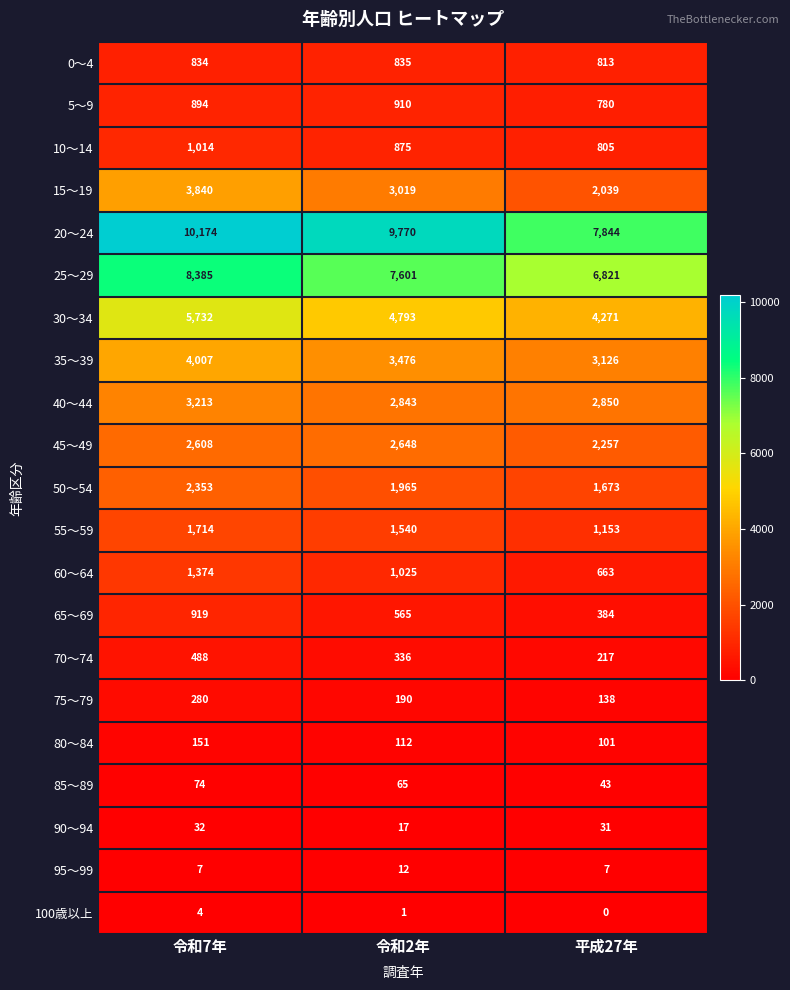

At which label is 65～69 closest to 651?

令和2年